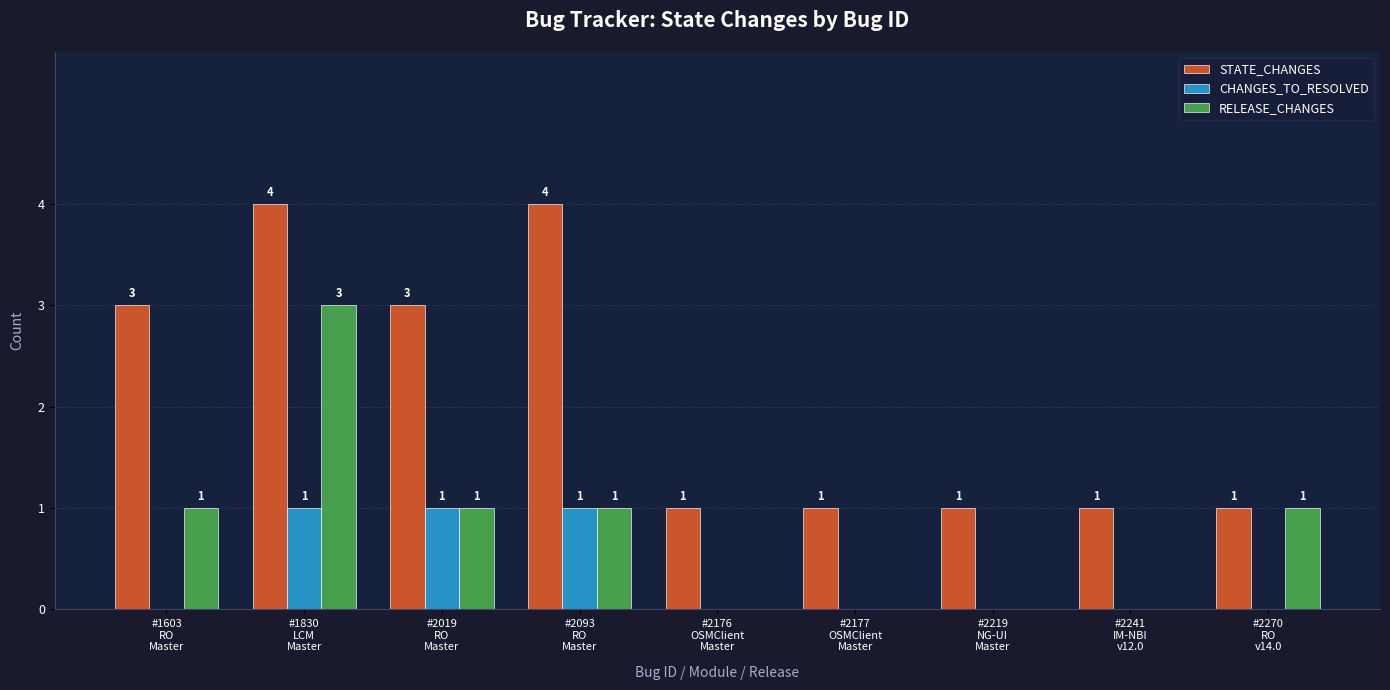

What is the sum of all RELEASE_CHANGES values?

7